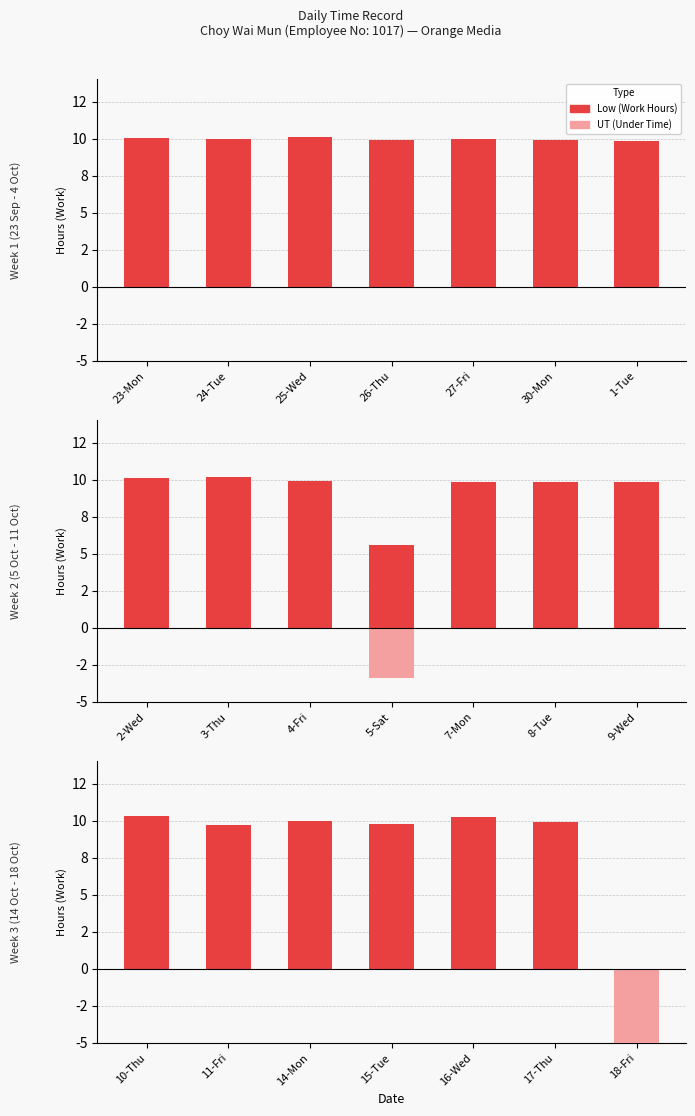

At which label does Low first exceed 9?

10-Thu